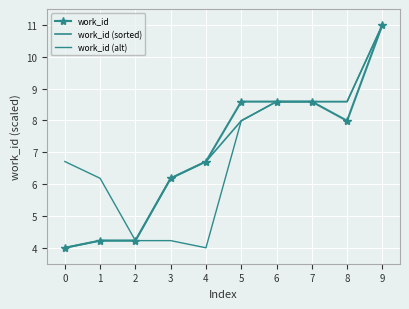

True or false: work_id (sorted) and work_id (alt) cross at least once.

False